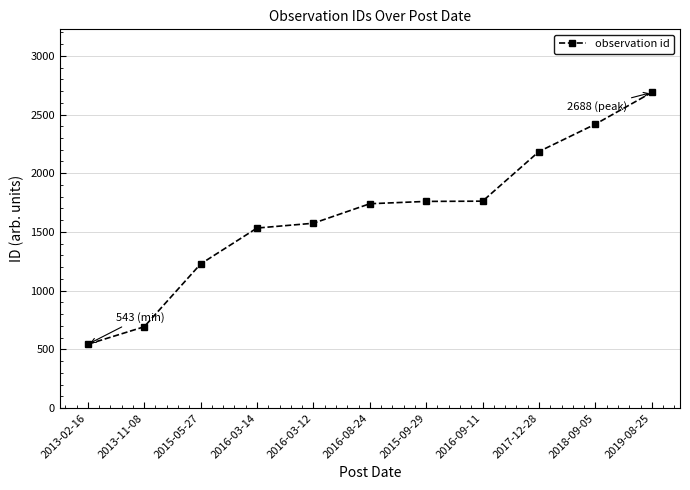

Does the chart display data point markers on the line(s)?

Yes